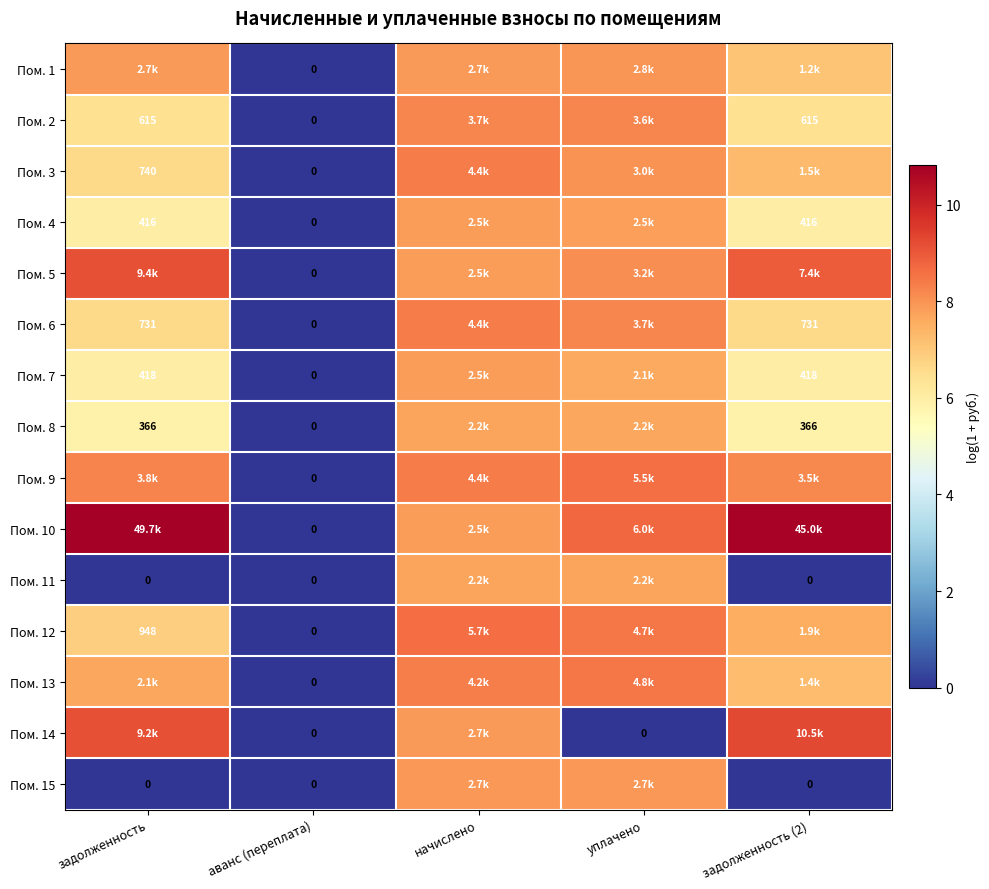

True or false: Пом. 13 has a value of 8.3 at начислено.

True